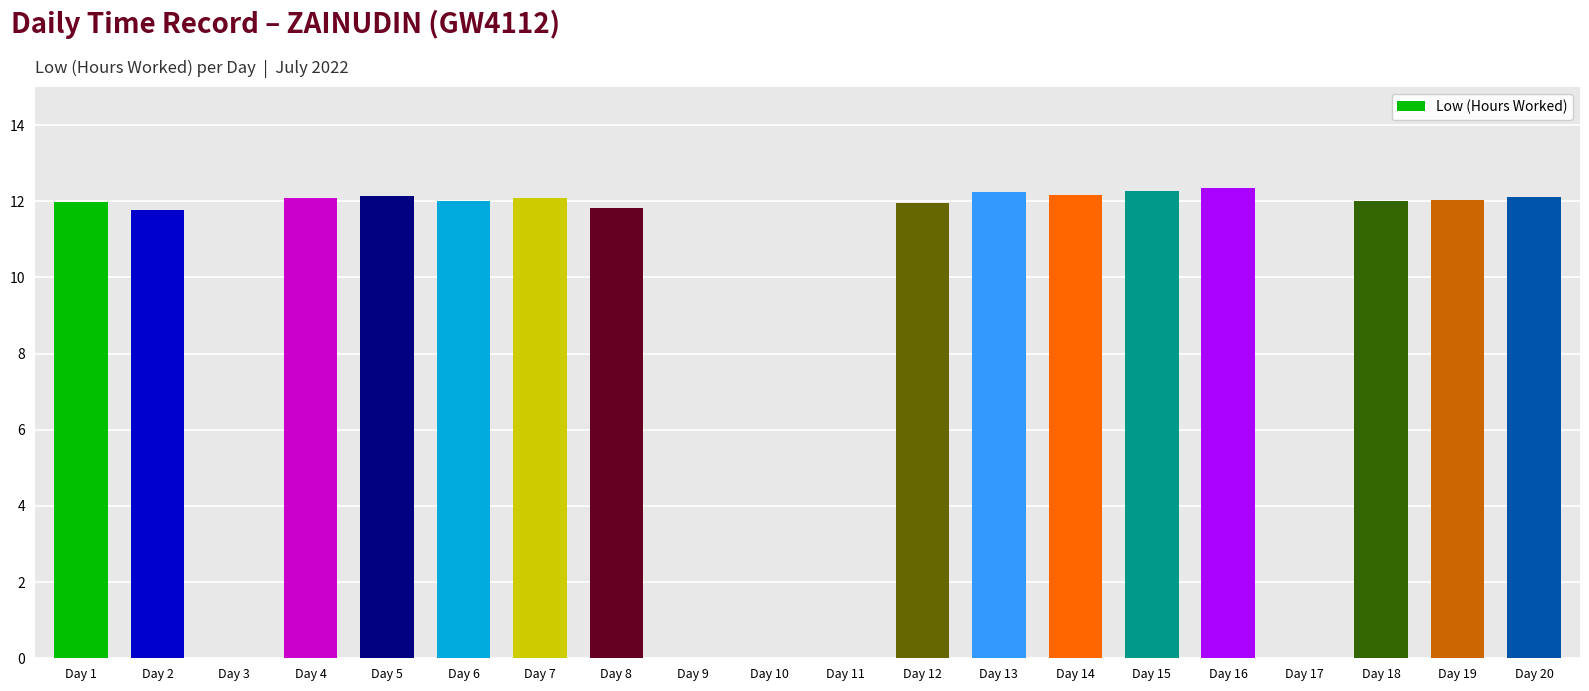

What is the sum of all values?

181.1